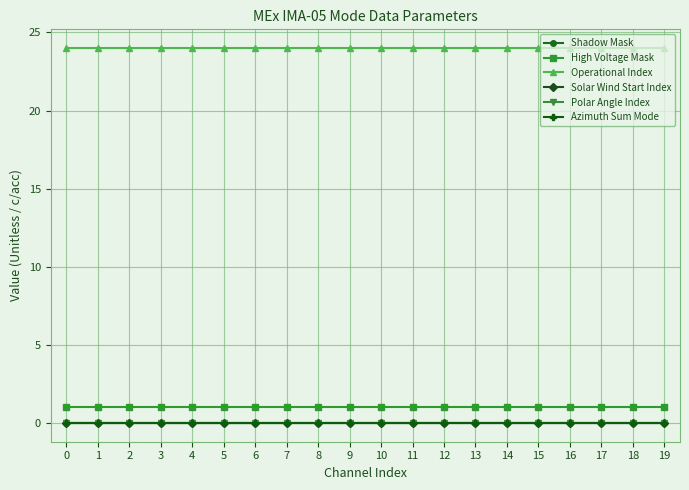

At 5, list the series in order from largest to smallest.

Operational Index, High Voltage Mask, Shadow Mask, Solar Wind Start Index, Polar Angle Index, Azimuth Sum Mode